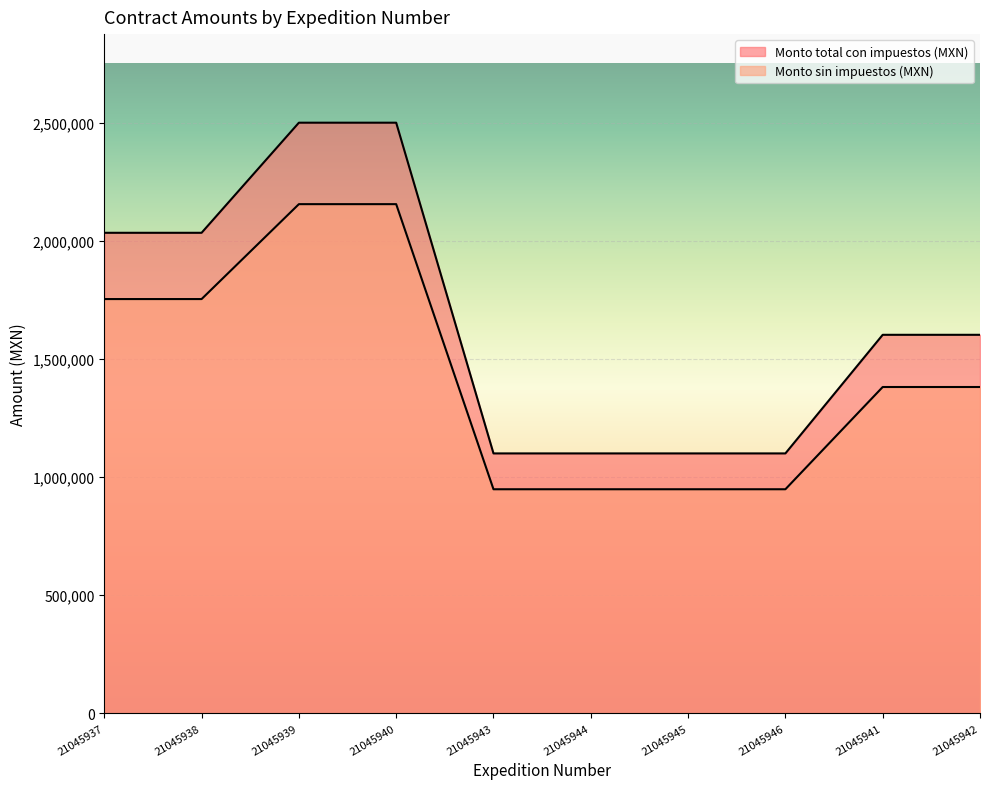

Which category has the lowest value in the Monto sin impuestos (MXN) series?

21045943